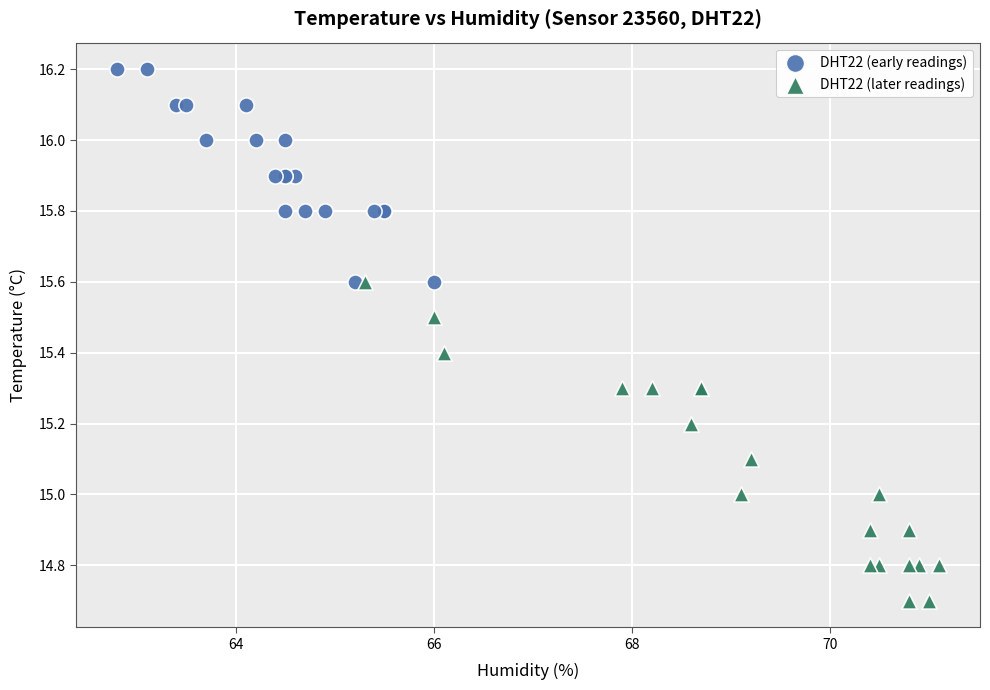

Which series contains the lowest Y value?

DHT22 (later readings)